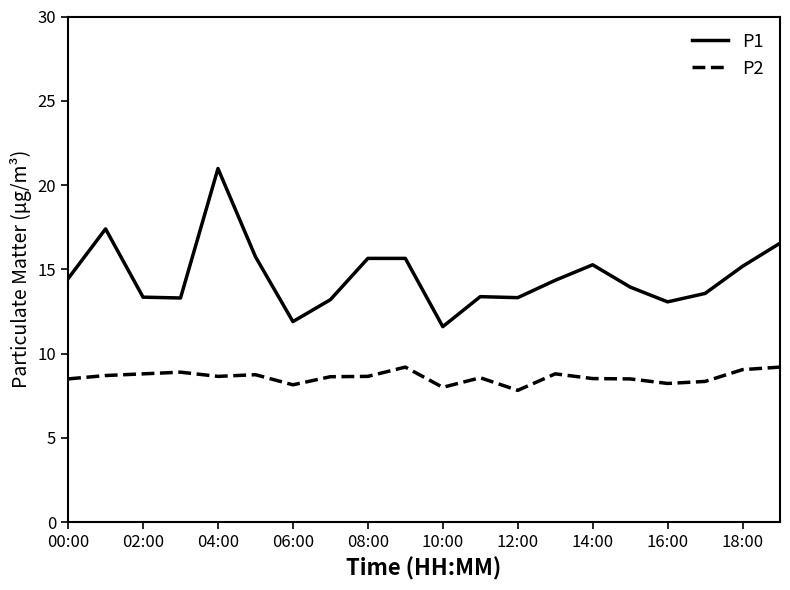

Rank the series by their average value, from highest to lowest.

P1, P2